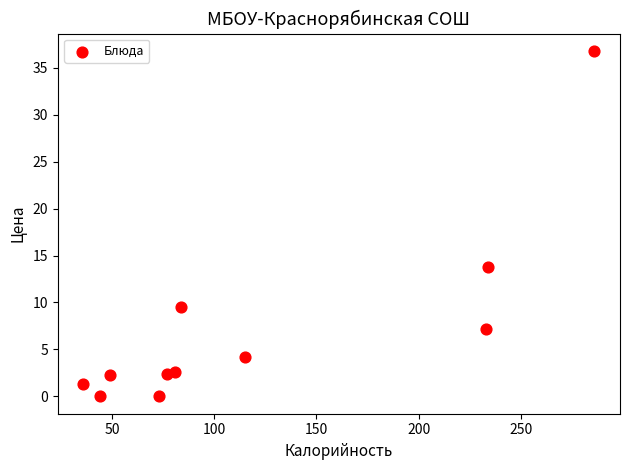

What Y value in the scatter plot is closest to 18?

13.8